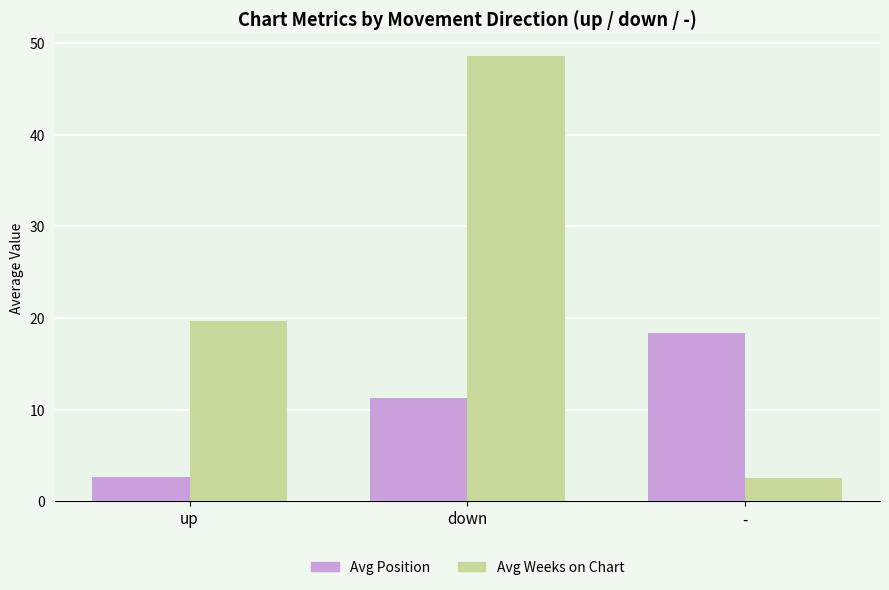

Count the number of data series in this chart.

2